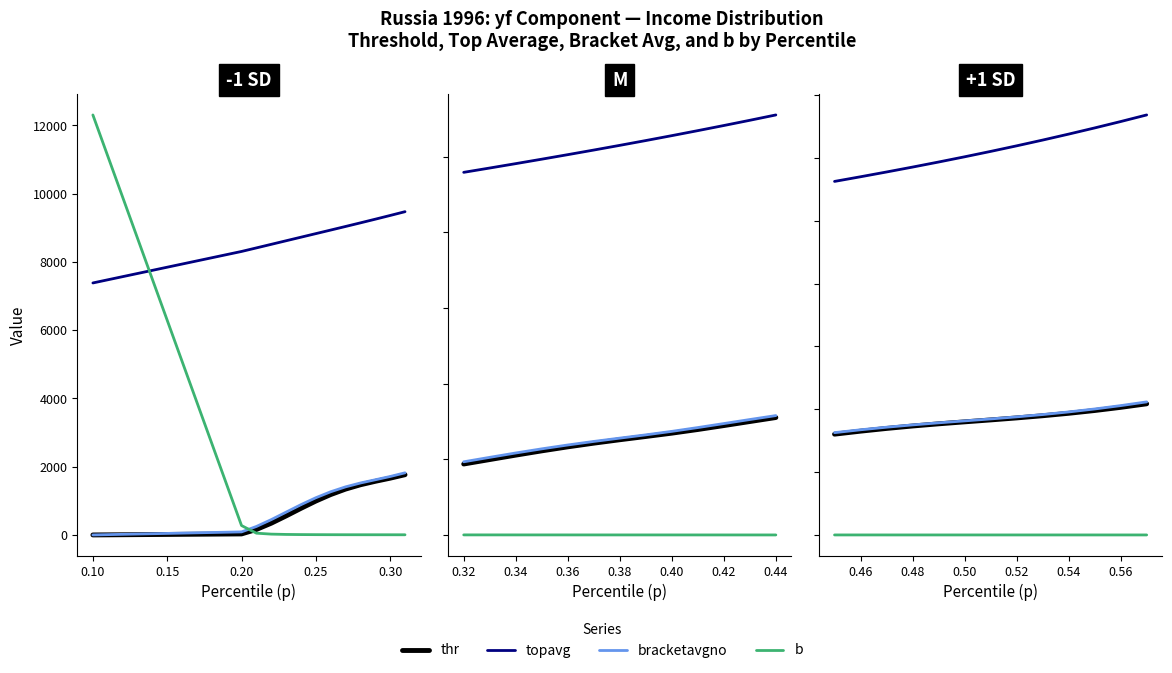

True or false: thr and topavg cross at least once.

False